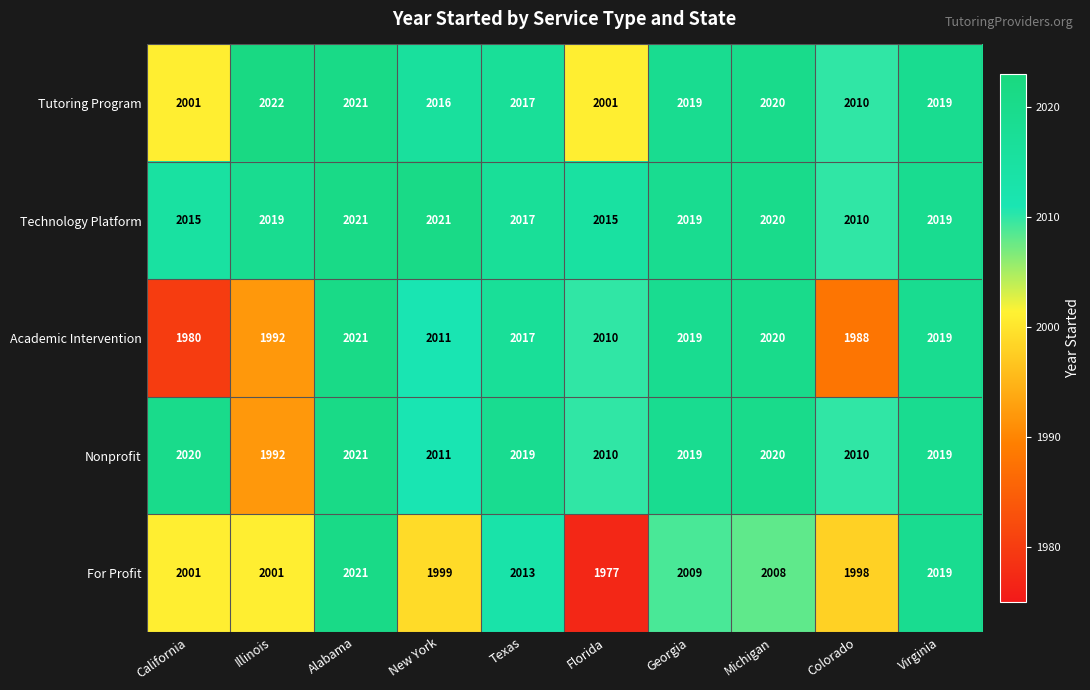

What is the difference between the highest and lowest values at Florida?

38